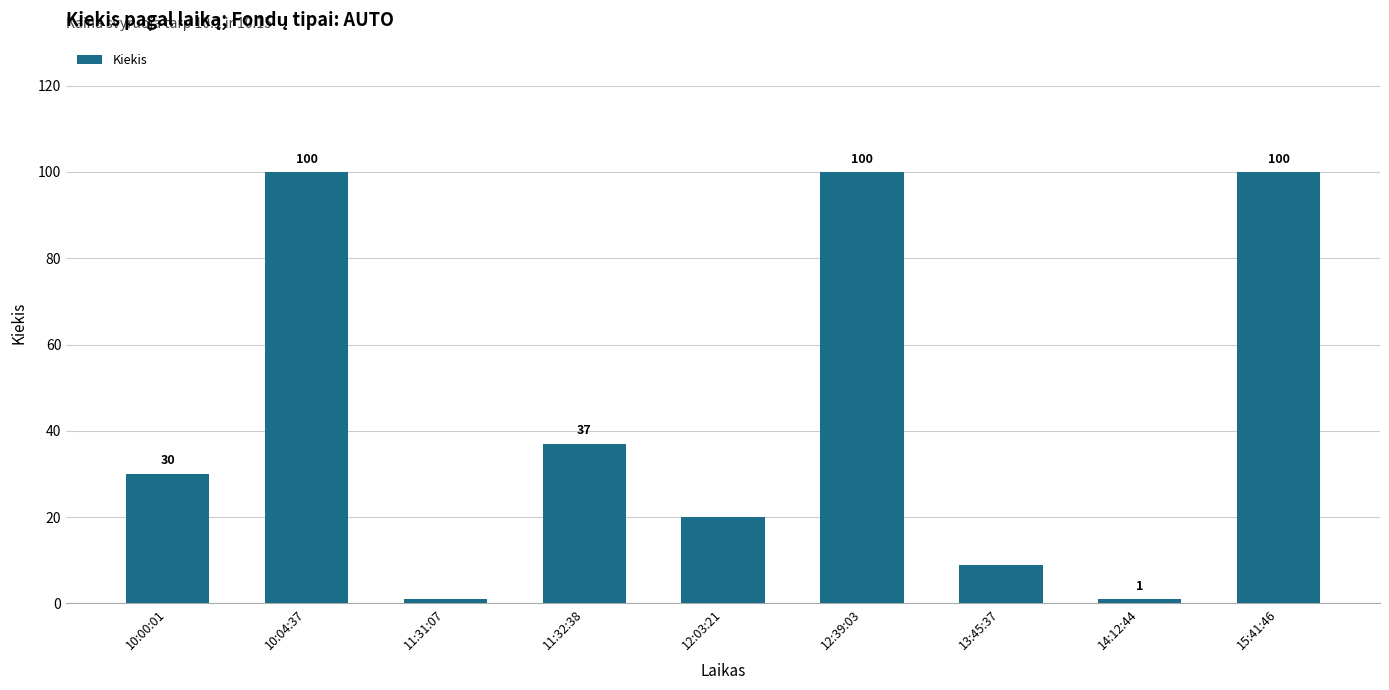

How many series are shown in this chart?

1